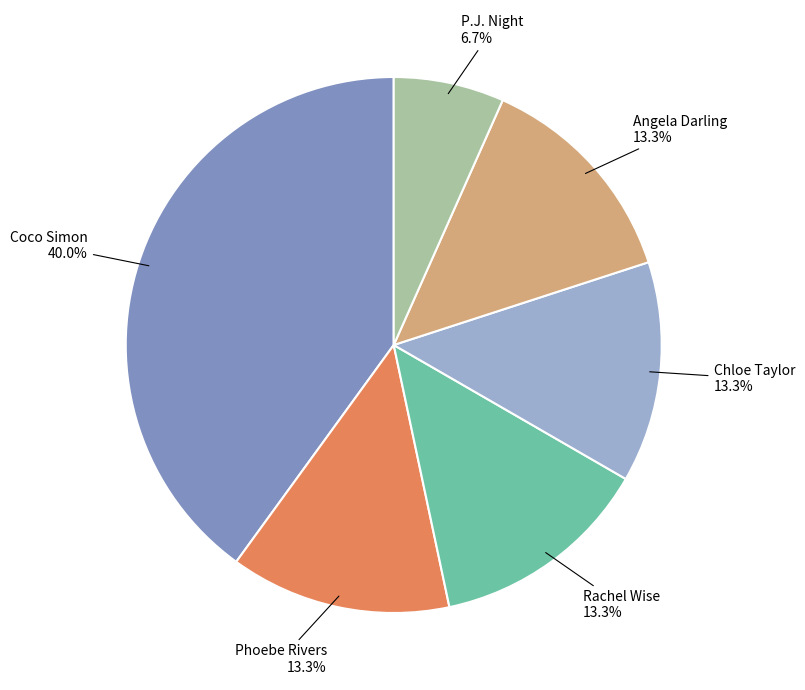

Does Angela Darling represent more than half of the total?

No